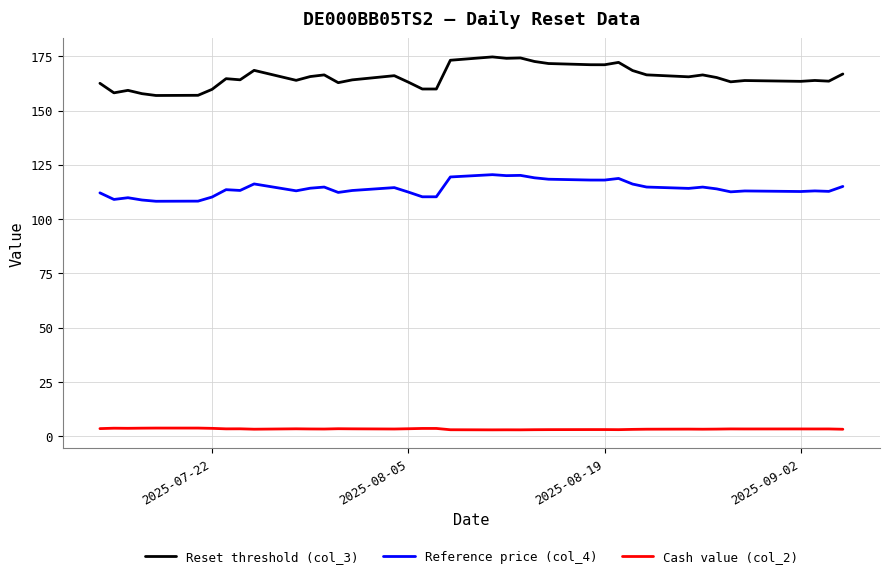

Which series has the largest total across all categories?

Reset threshold (col_3)